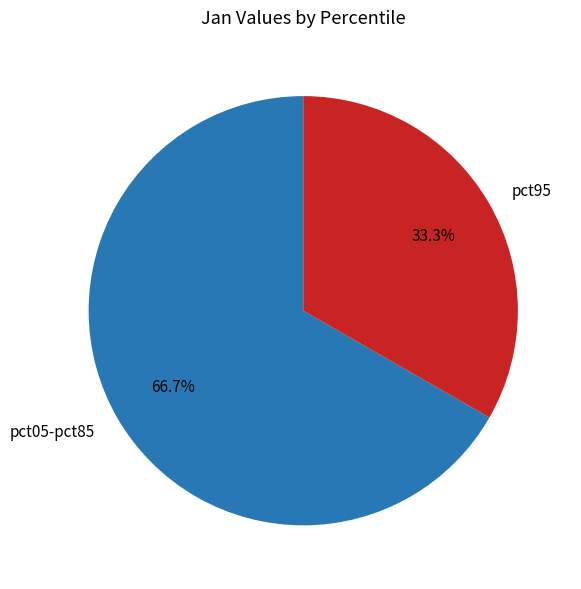

Rank the categories by value from highest to lowest.

pct05-pct85, pct95